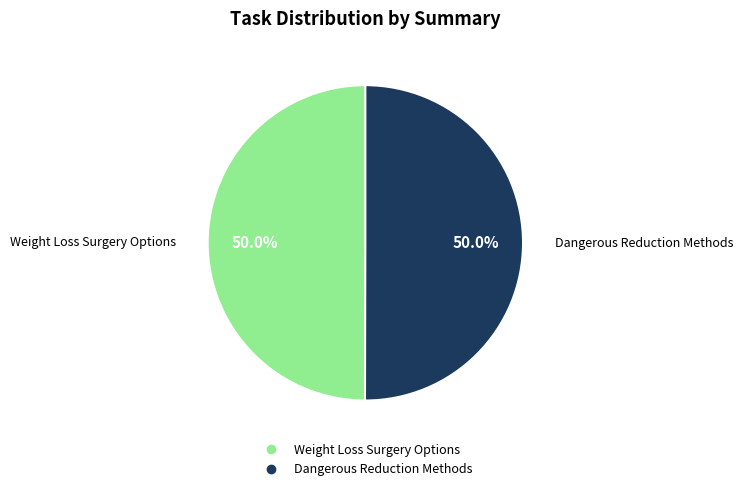

To the nearest percent, what percentage of the pie is Weight Loss Surgery Options?

50%